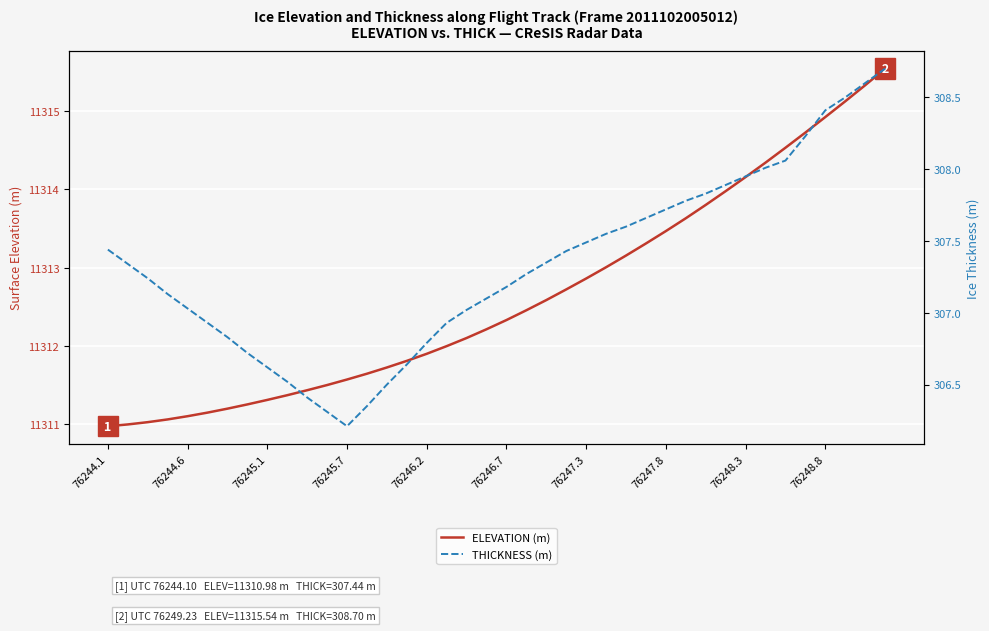

The ELEVATION (m) series shows 2449.3 at 76248.3. True or false?

False